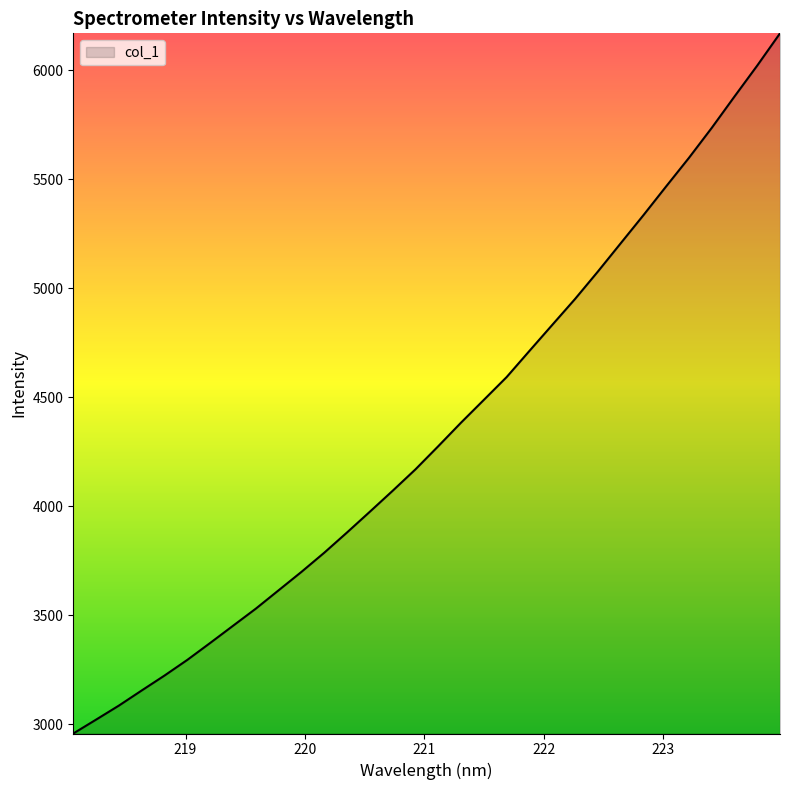

Reading left to right, list all the values displayed in this chart.

2957.6	3021.3	3085.8	3155.1	3223.6	3295.6	3373.1	3451.8	3530.4	3614.7	3699.1	3787.0	3880.0	3975.1	4071.2	4169.4	4275.6	4383.8	4488.2	4592.8	4712.8	4831.9	4950.8	5076.3	5205.8	5335.0	5467.4	5598.2	5735.6	5879.6	6021.8	6169.6